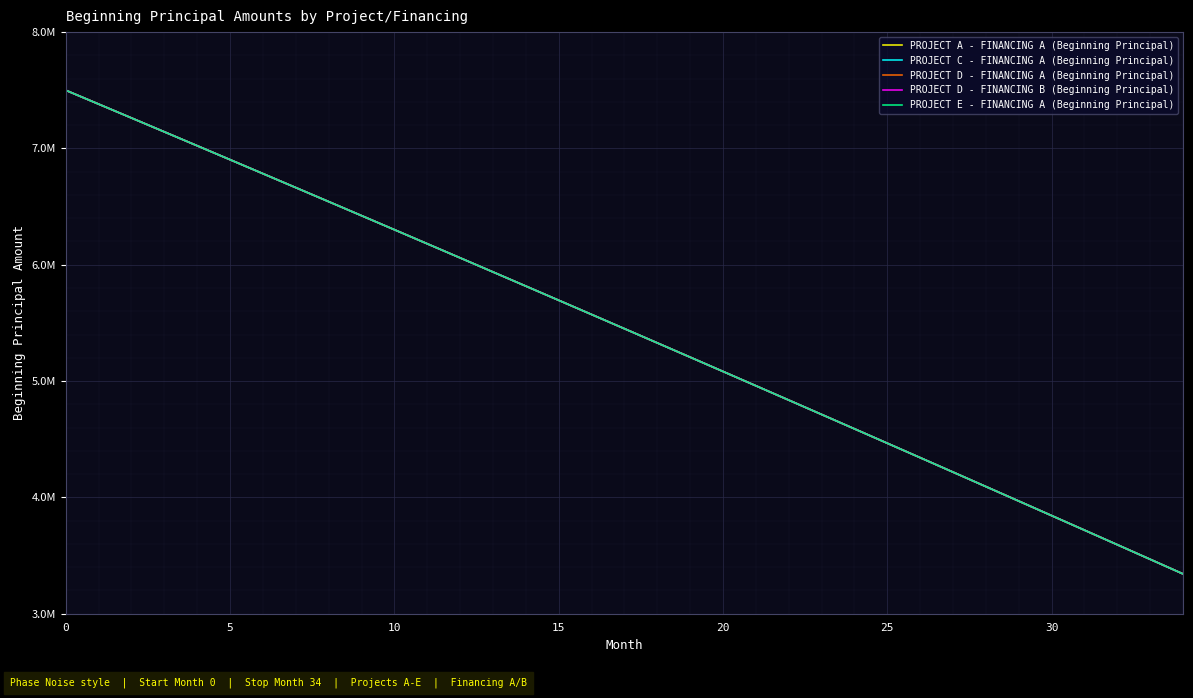

What are all the series names shown in the legend?

PROJECT A - FINANCING A (Beginning Principal), PROJECT C - FINANCING A (Beginning Principal), PROJECT D - FINANCING A (Beginning Principal), PROJECT D - FINANCING B (Beginning Principal), PROJECT E - FINANCING A (Beginning Principal)